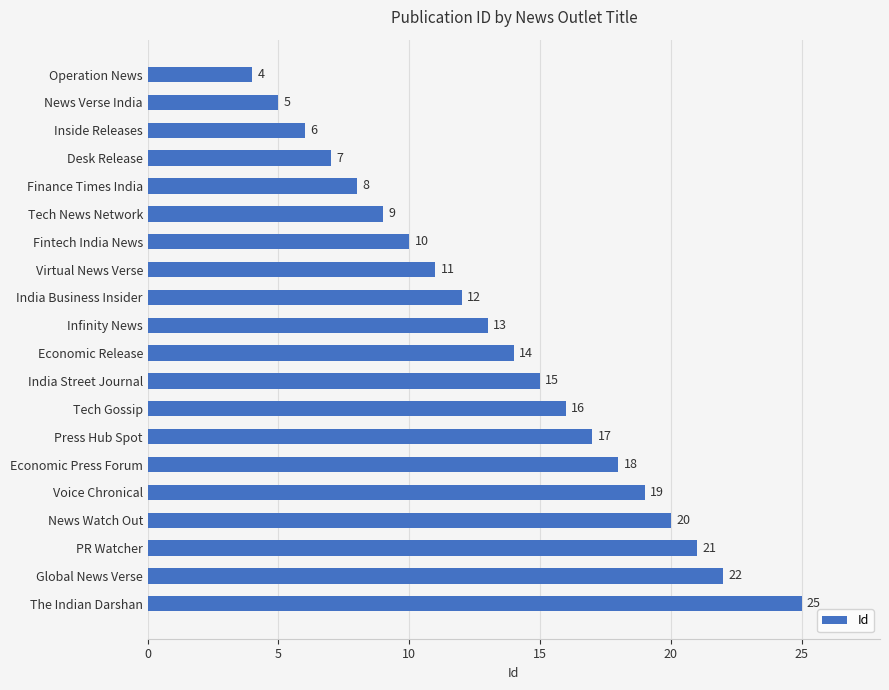

List the labels in order of value, largest first.

The Indian Darshan, Global News Verse, PR Watcher, News Watch Out, Voice Chronical, Economic Press Forum, Press Hub Spot, Tech Gossip, India Street Journal, Economic Release, Infinity News, India Business Insider, Virtual News Verse, Fintech India News, Tech News Network, Finance Times India, Desk Release, Inside Releases, News Verse India, Operation News